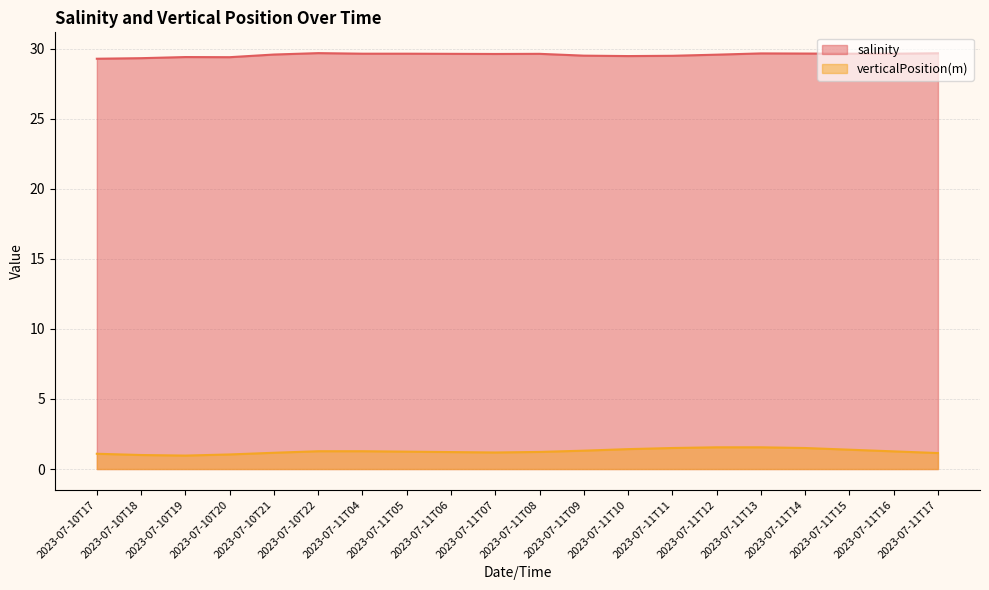

Which series has the largest total across all categories?

salinity